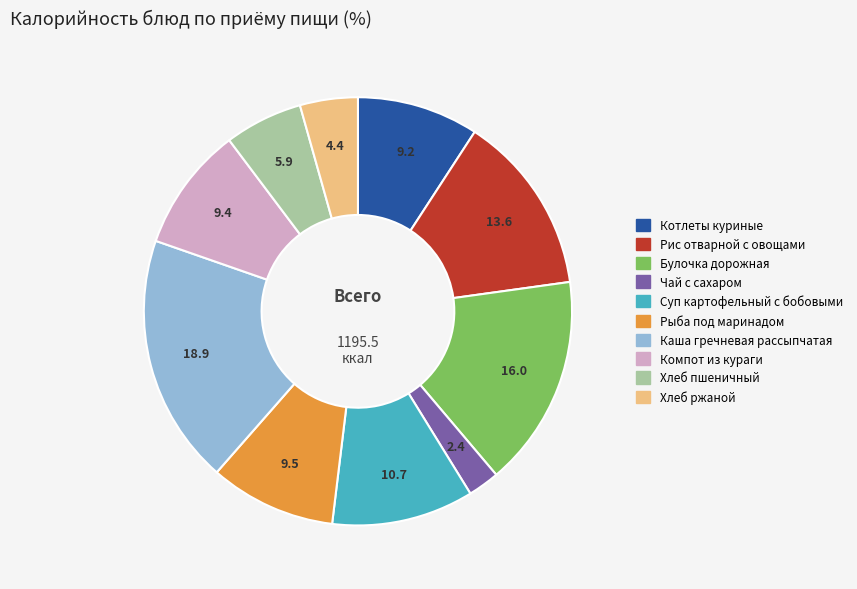

Which category has the biggest portion of the pie?

Каша гречневая рассыпчатая